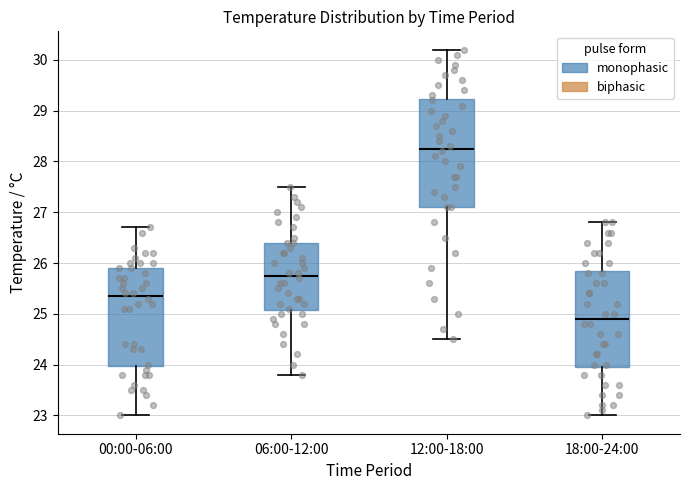

Which box has the highest median line?

12:00-18:00